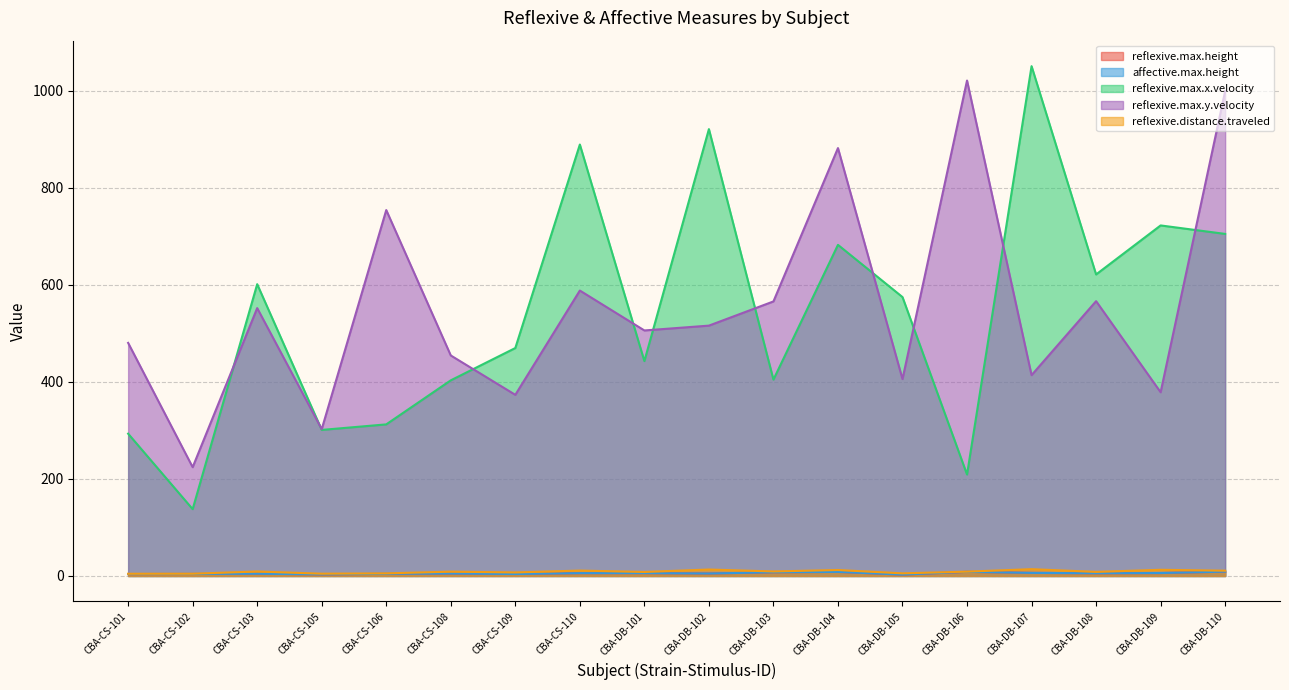

What is the total value across all series at CBA-CS-110?

1500.0